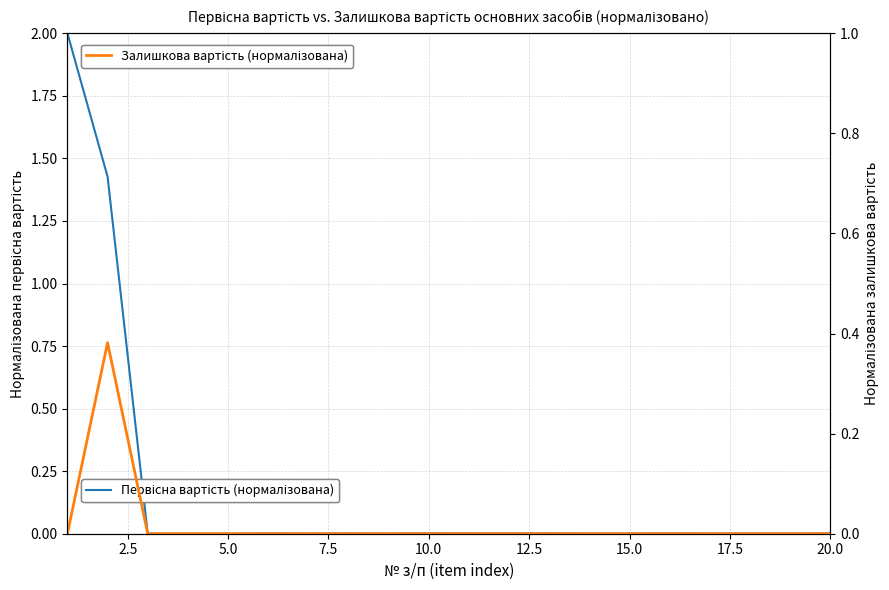

How many categories are shown in the chart?

20